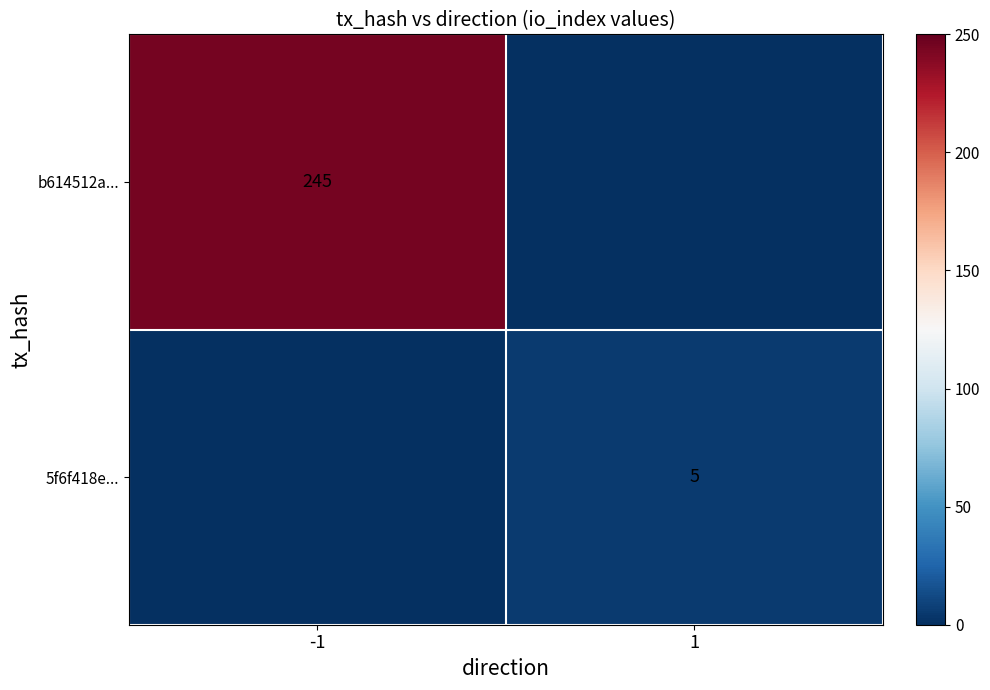

The b614512a... series shows 407 at -1. True or false?

False